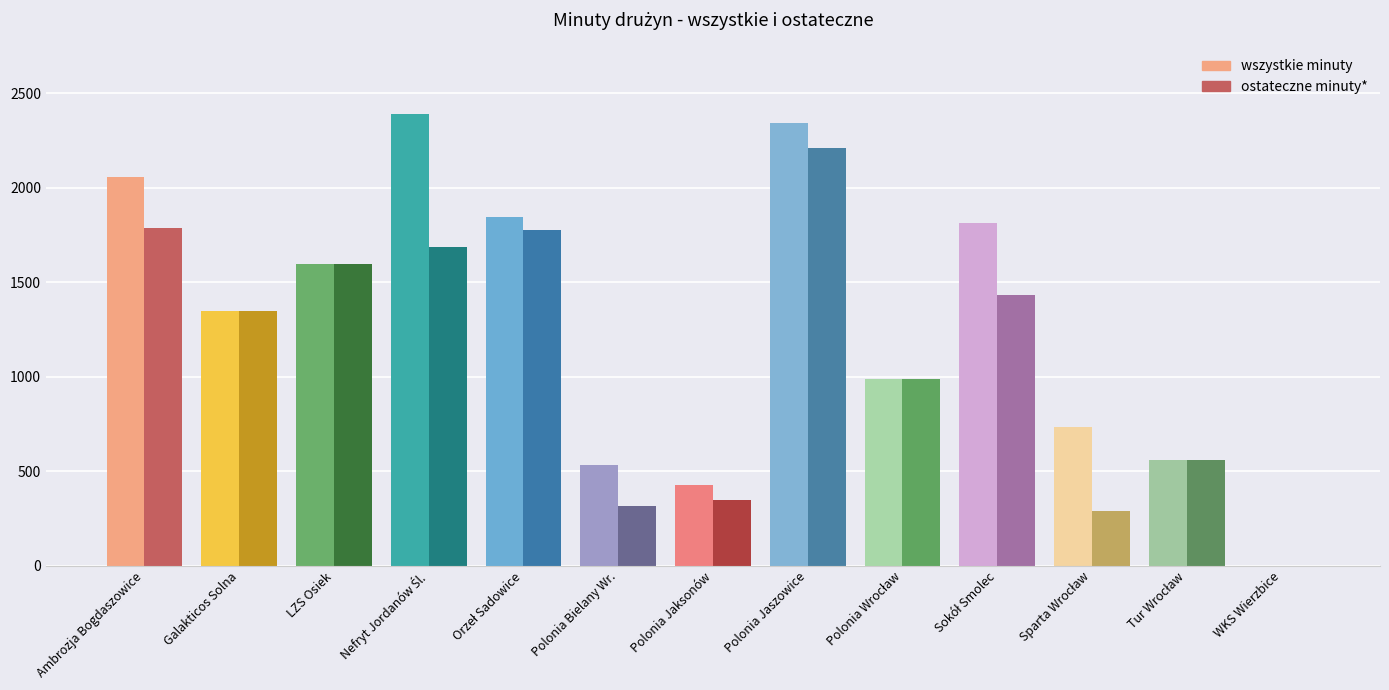

What is the label of the 7th bar from the right?

Polonia Jaksonów